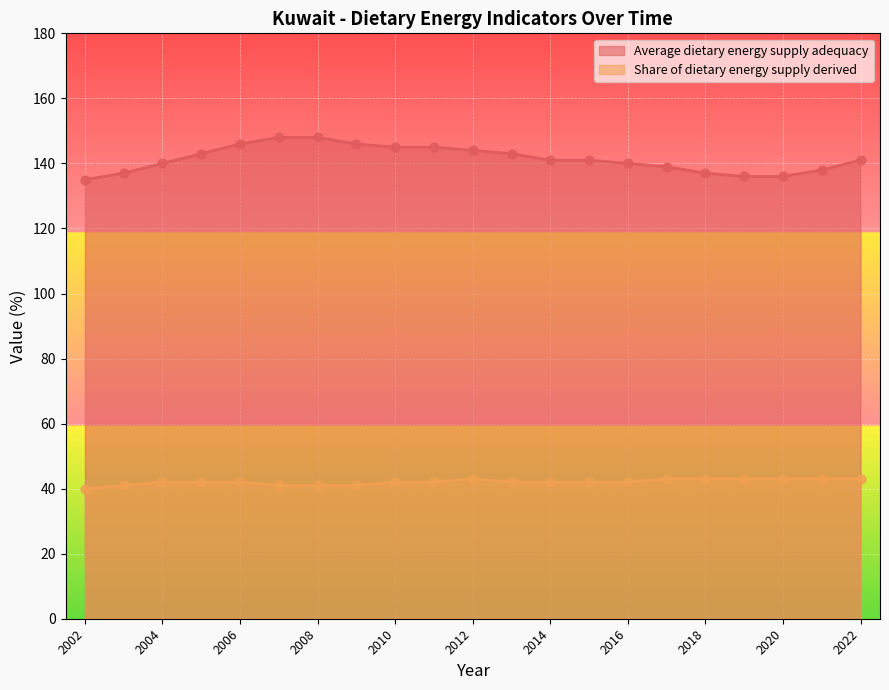

What are all the series names shown in the legend?

Average dietary energy supply adequacy, Share of dietary energy supply derived